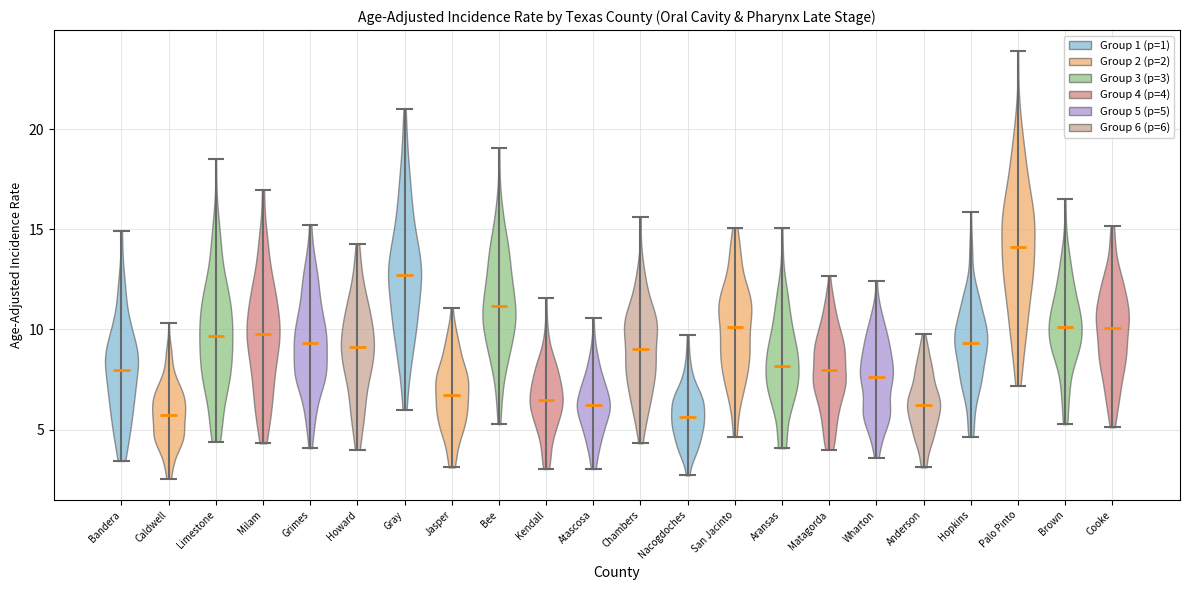

Which violin has the highest median line?

Palo Pinto